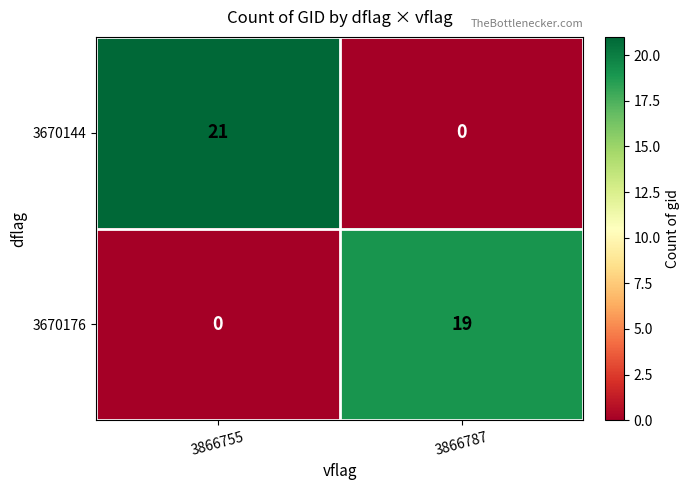

What is the maximum value shown in the chart?

21